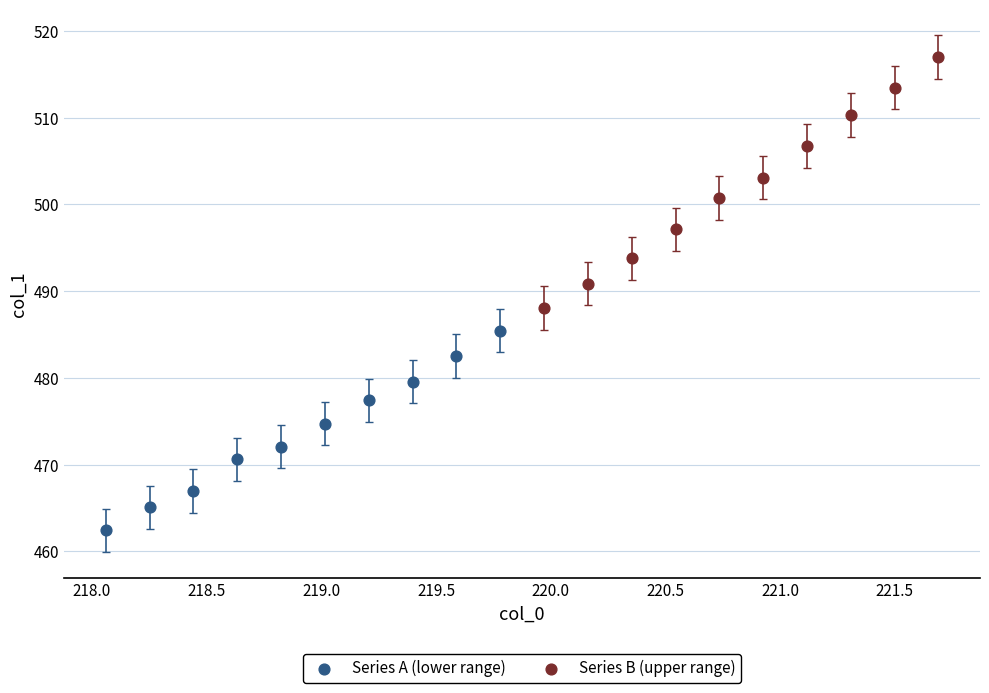

Which series contains the highest Y value?

Series B (upper range)